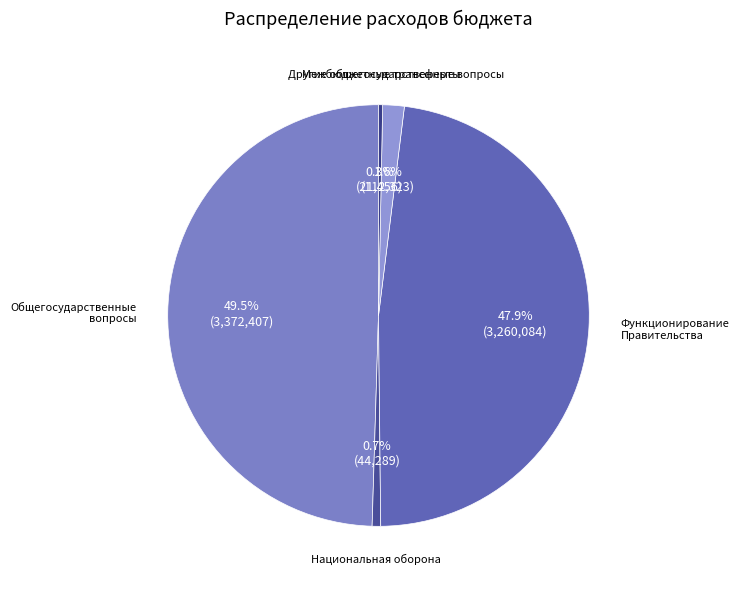

Which slice is the largest?

Общегосударственные вопросы